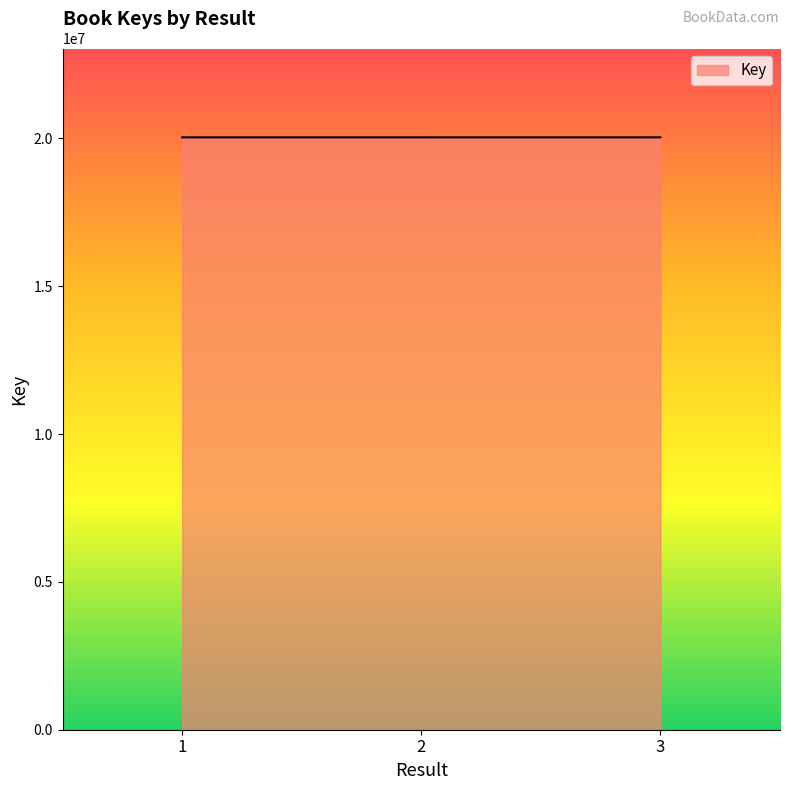

What is the average value?

20035550